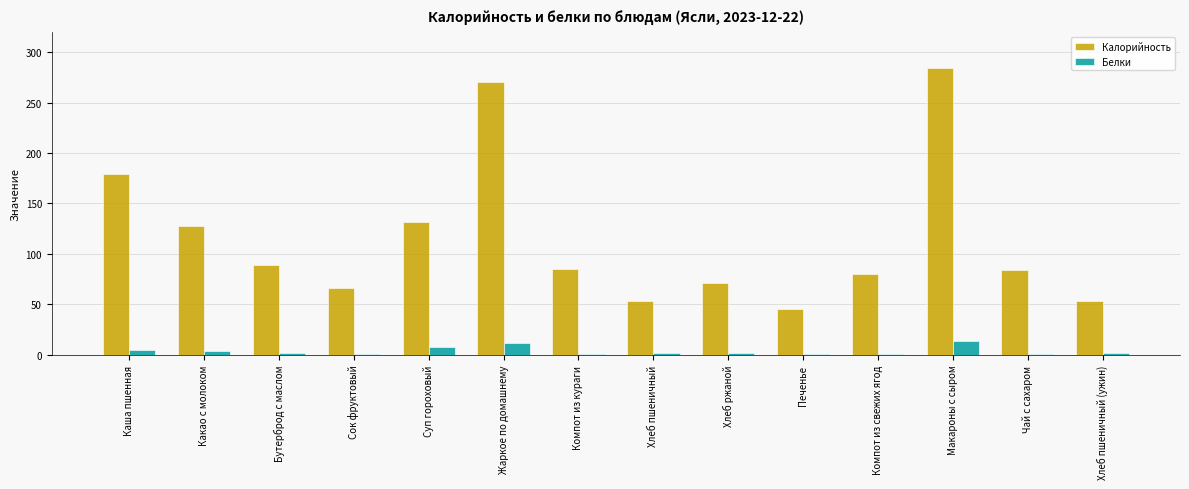

Which series has the largest total across all categories?

Калорийность